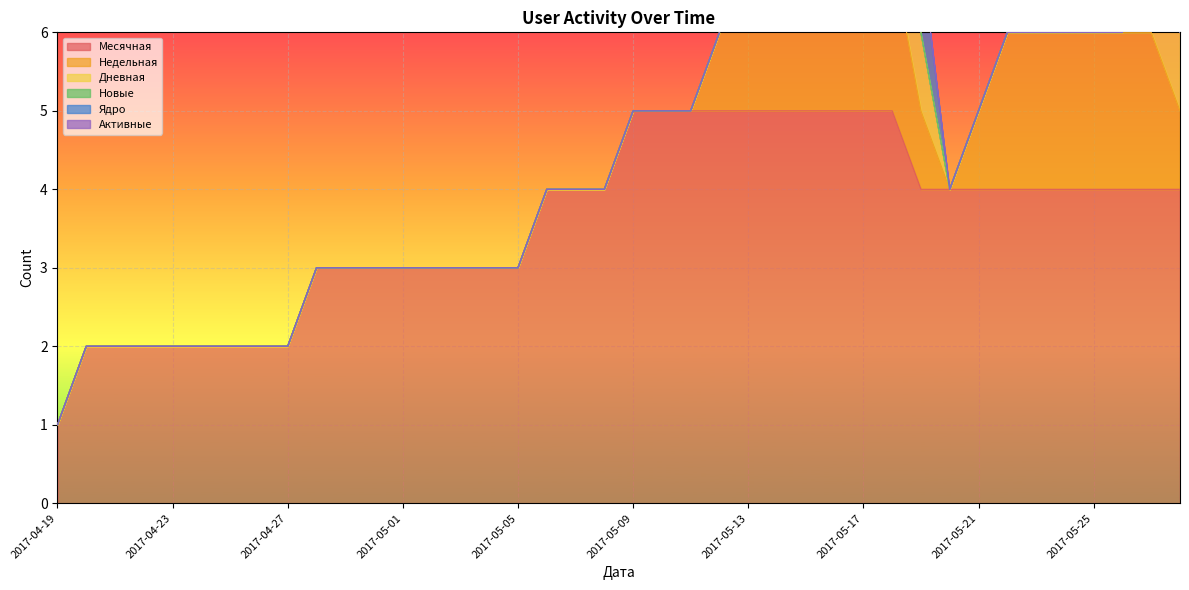

Is the value of Недельная at 2017-04-29 greater than the value of Новые at 2017-05-05?

No